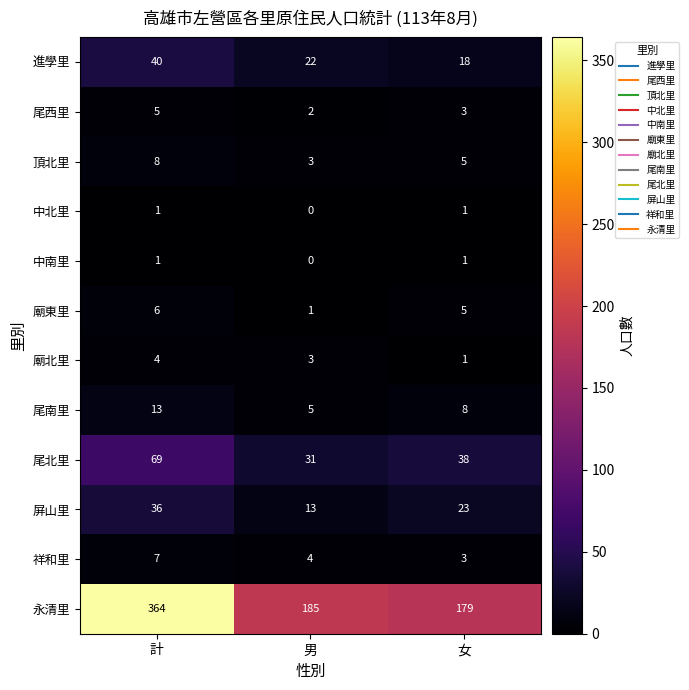

At which label does 屏山里 first exceed 23?

計